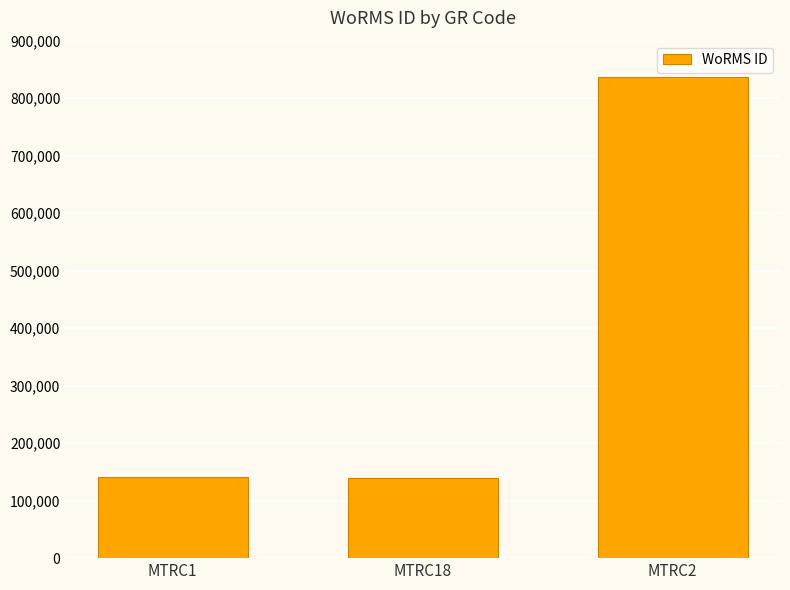

Where is the data nearest to the value 487498?

MTRC1